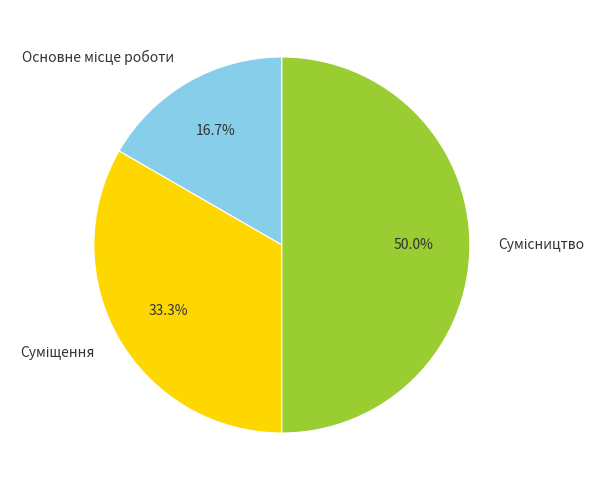

To the nearest percent, what is the difference between the Суміщення and Сумісництво slice percentages?

17%